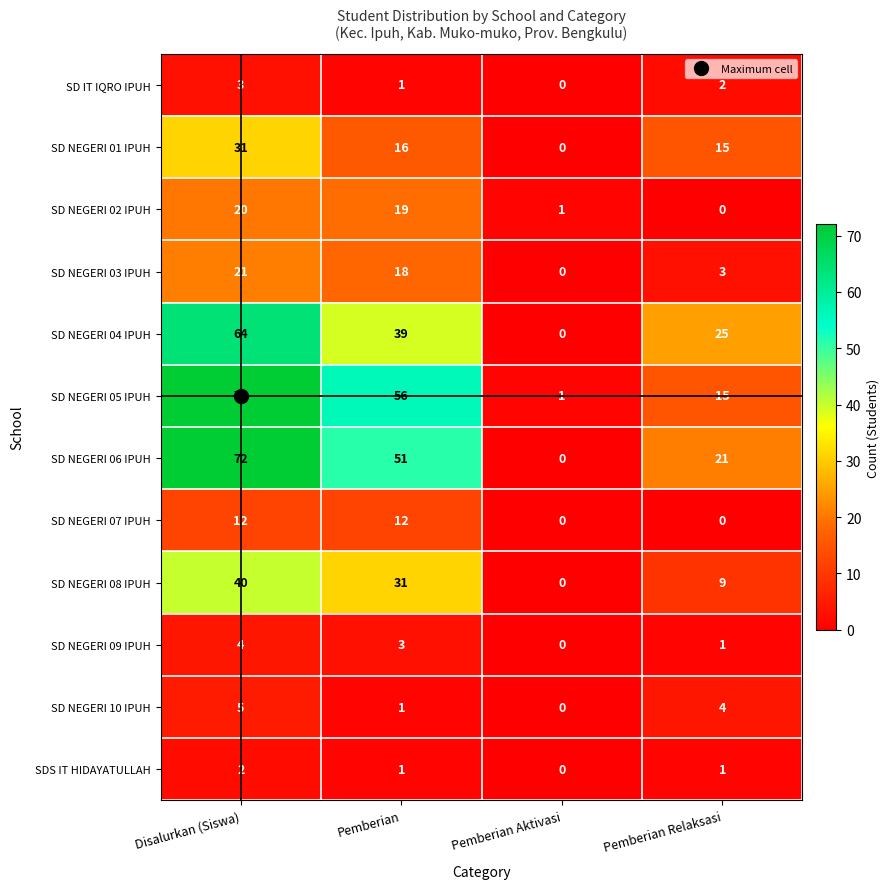

What is the difference between the SD NEGERI 07 IPUH values at Pemberian Relaksasi and Disalurkan (Siswa)?

12